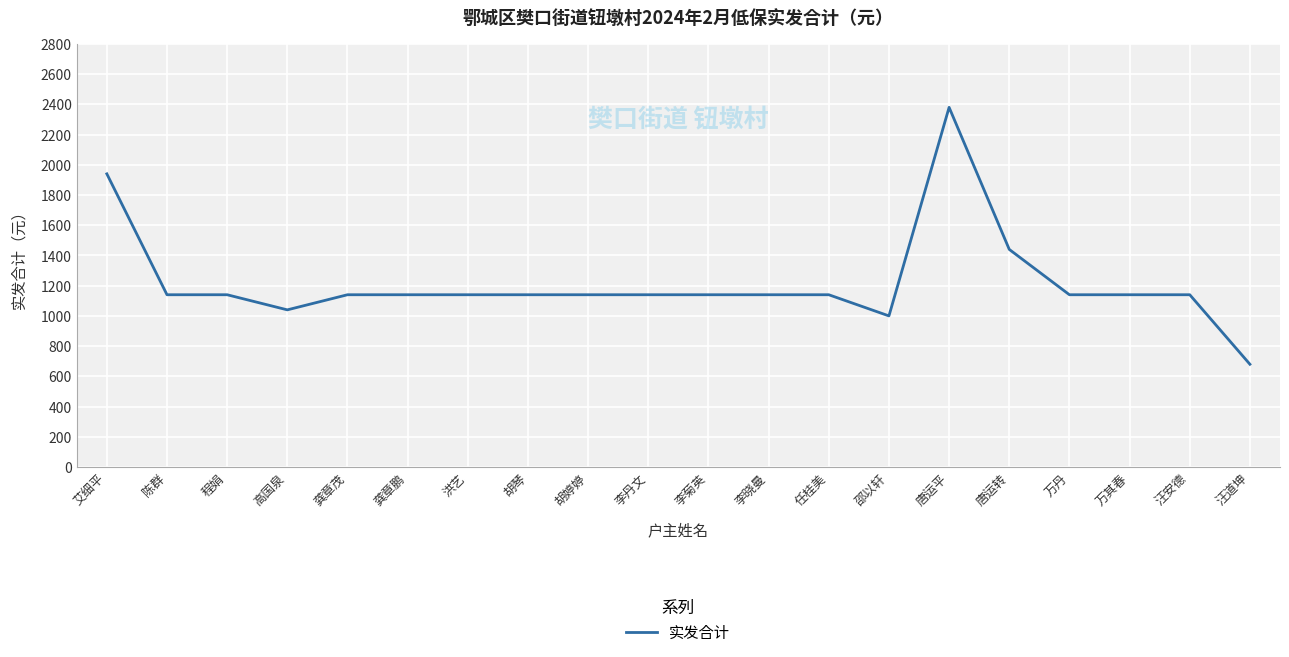

True or false: the data shows 1956 at 唐运转.

False